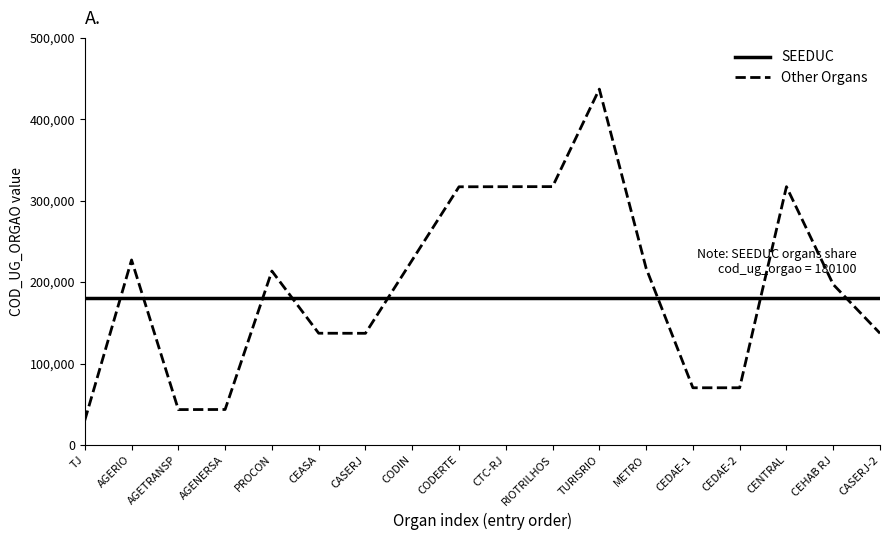

What is the difference between the highest and lowest values at AGENERSA?

136600